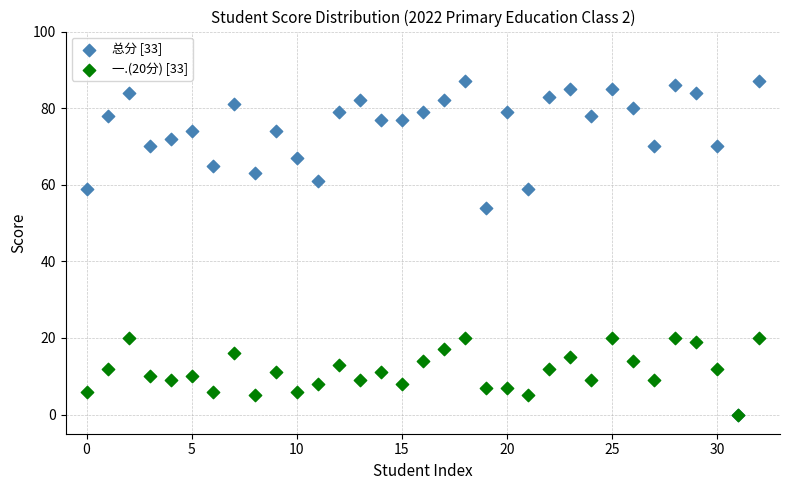

Across all series, what Y value is closest to 43?

54